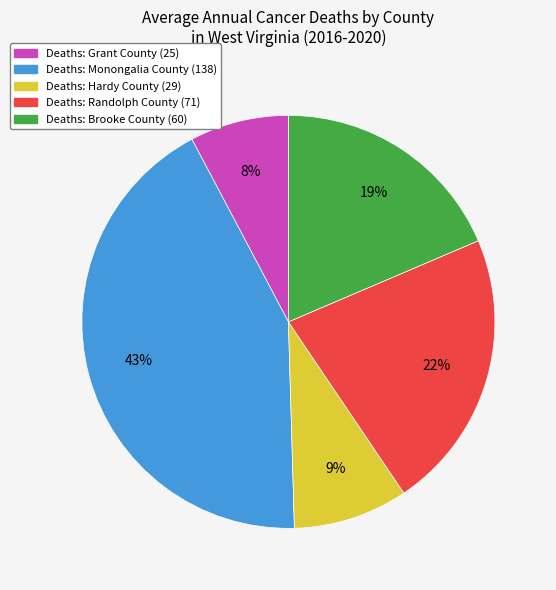

What is the ratio of the value at Deaths: Randolph County (71) to the value at Deaths: Monongalia County (138)?

0.5